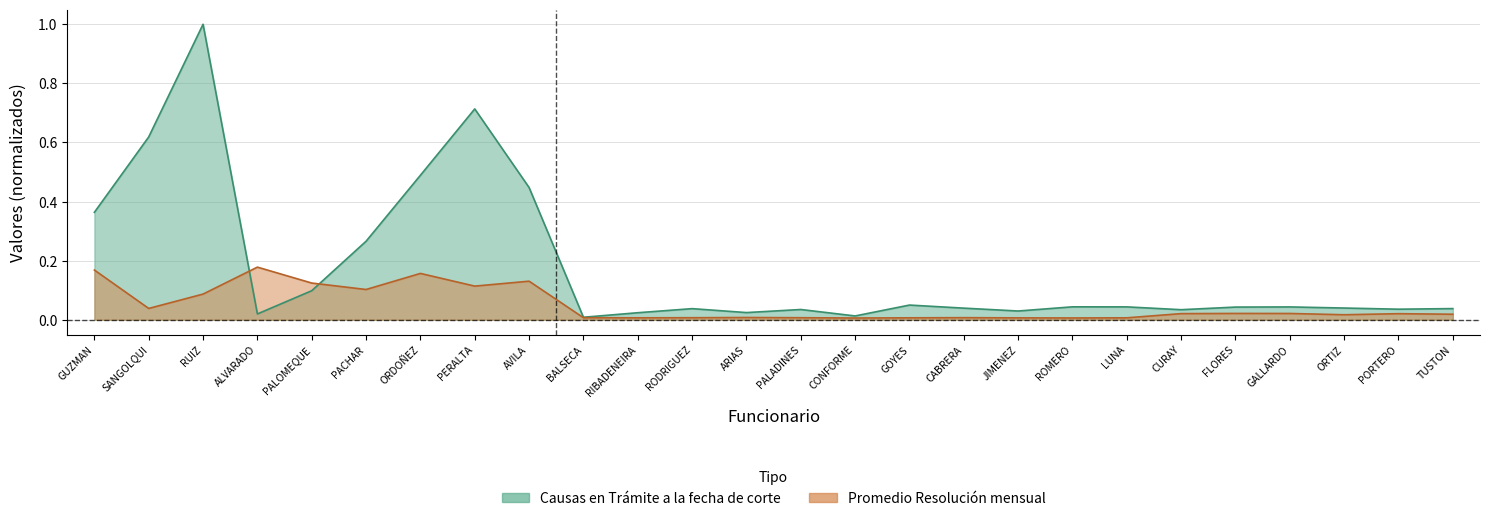

At which label is Causas en Trámite a la fecha de corte closest to 0?

BALSECA